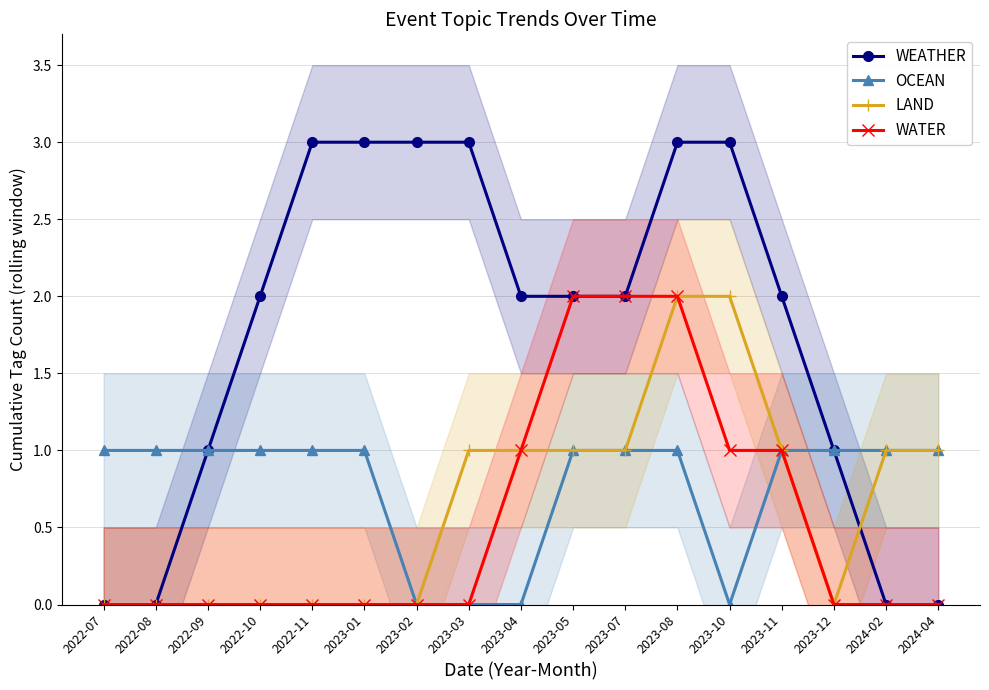

True or false: WATER and LAND cross at least once.

False